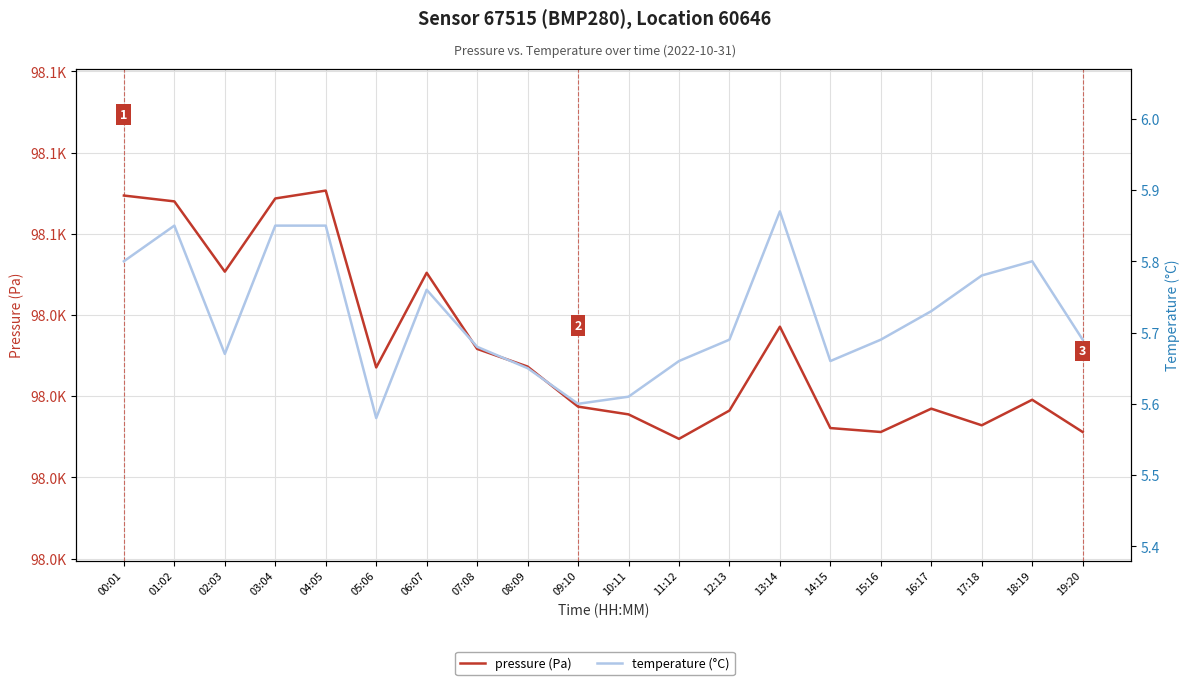

What is the sum of all temperature (°C) values?

114.5